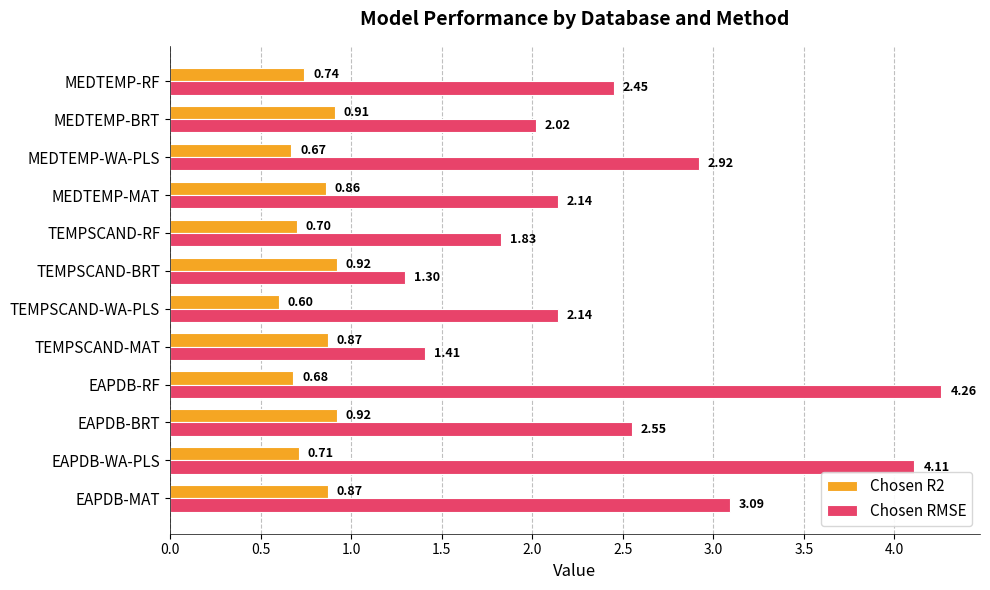

What is the difference between the maximum and minimum values in the Chosen R2 series?

0.3